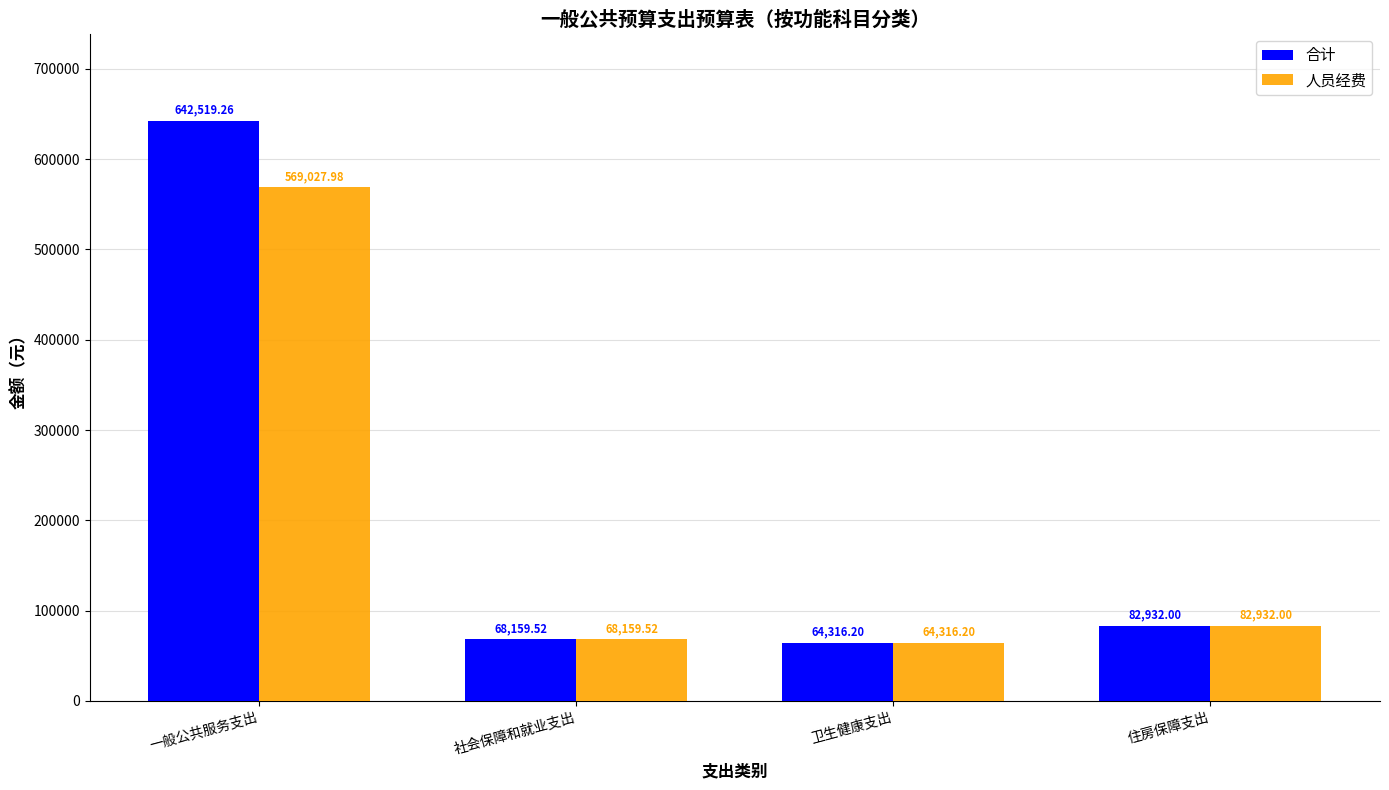

What are all the series names shown in the legend?

合计, 人员经费